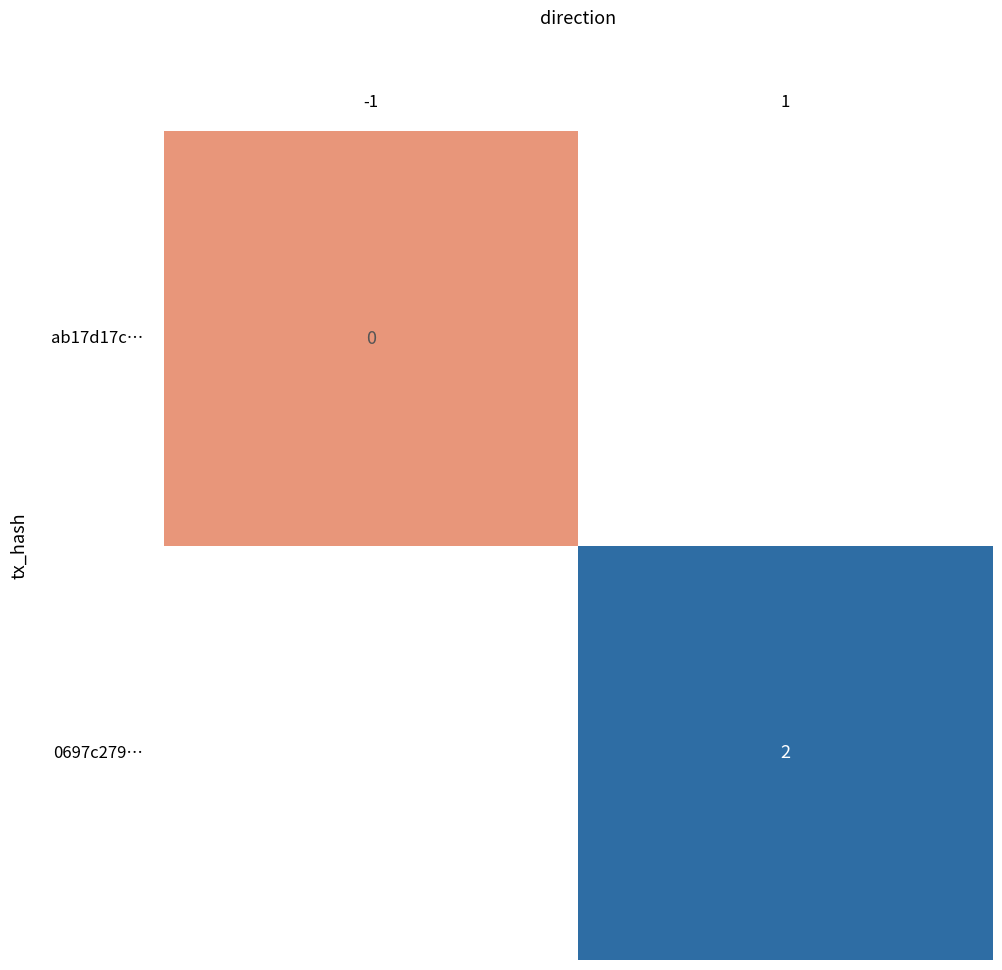

At how many categories does at least one series exceed 1?

1